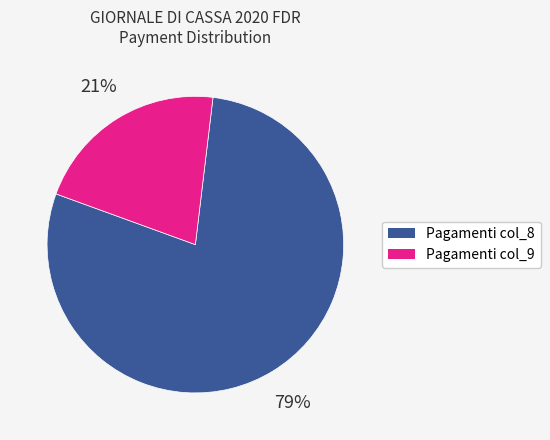

Does any single category account for the majority?

Yes